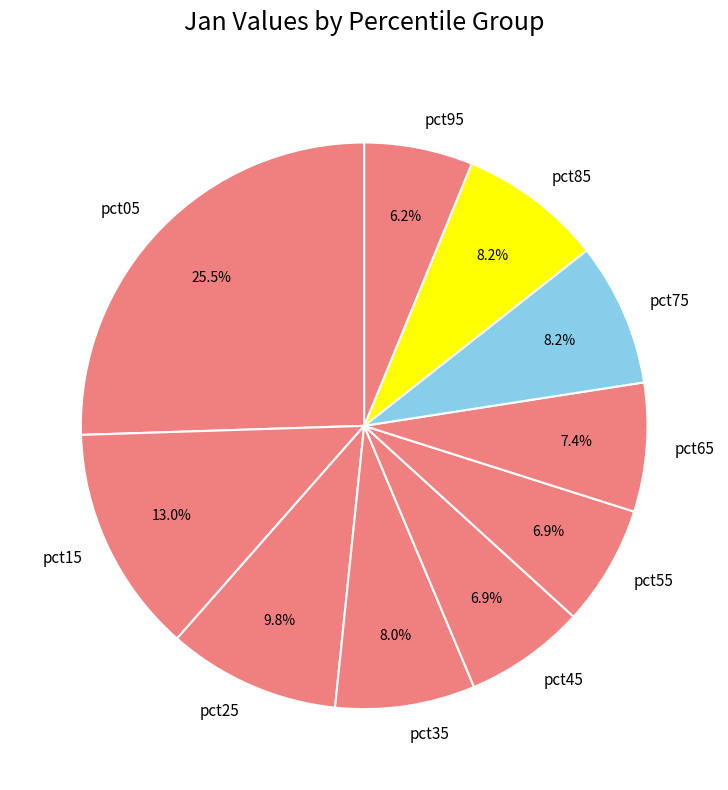

Which slice is the smallest?

pct95